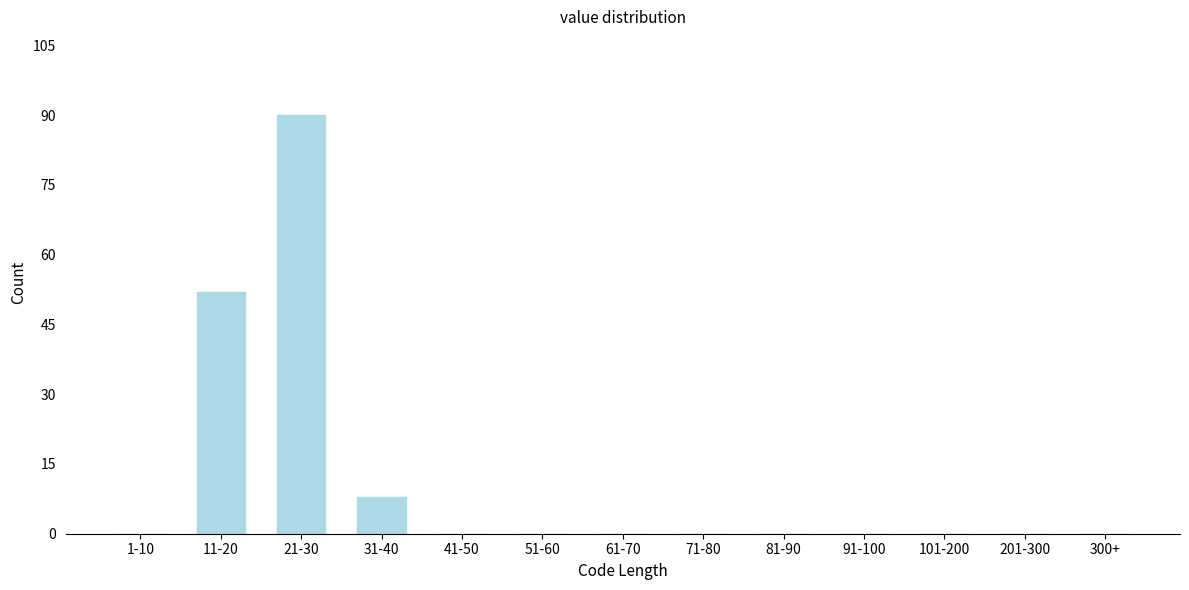

Reading right to left, what are all the values shown in this chart?

300+=0	201-300=0	101-200=0	91-100=0	81-90=0	71-80=0	61-70=0	51-60=0	41-50=0	31-40=8	21-30=90	11-20=52	1-10=0